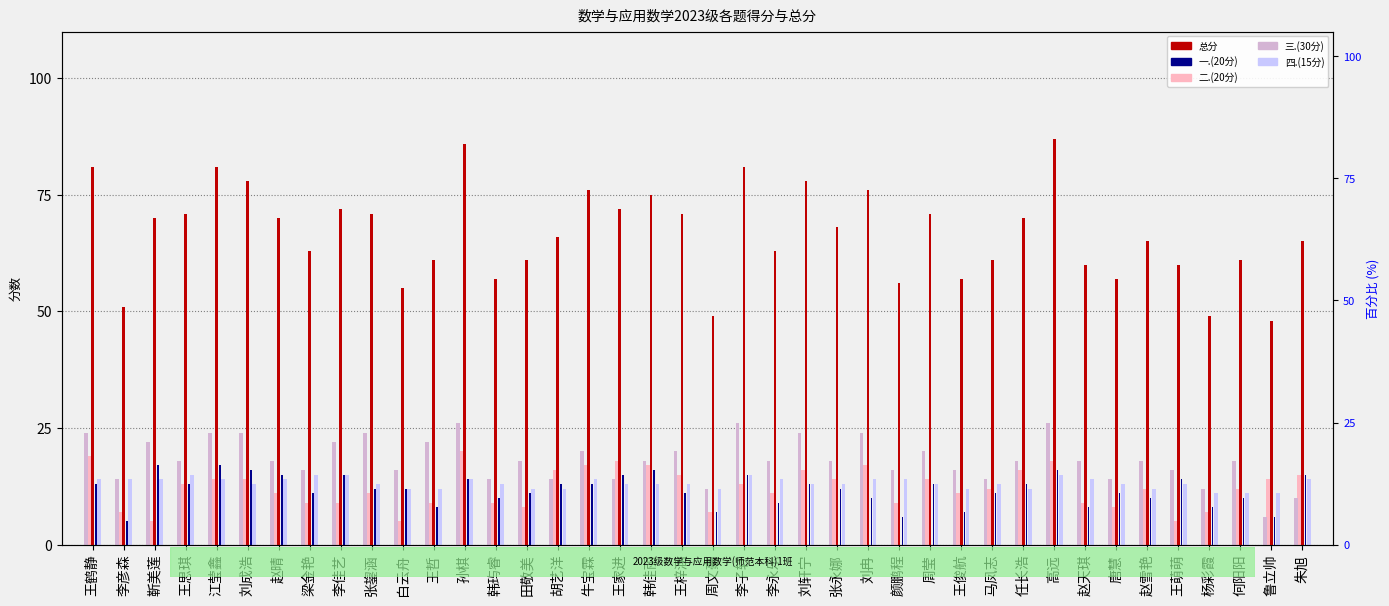

What are all the series names shown in the legend?

总分, 一.(20分), 二.(20分), 三.(30分), 四.(15分)